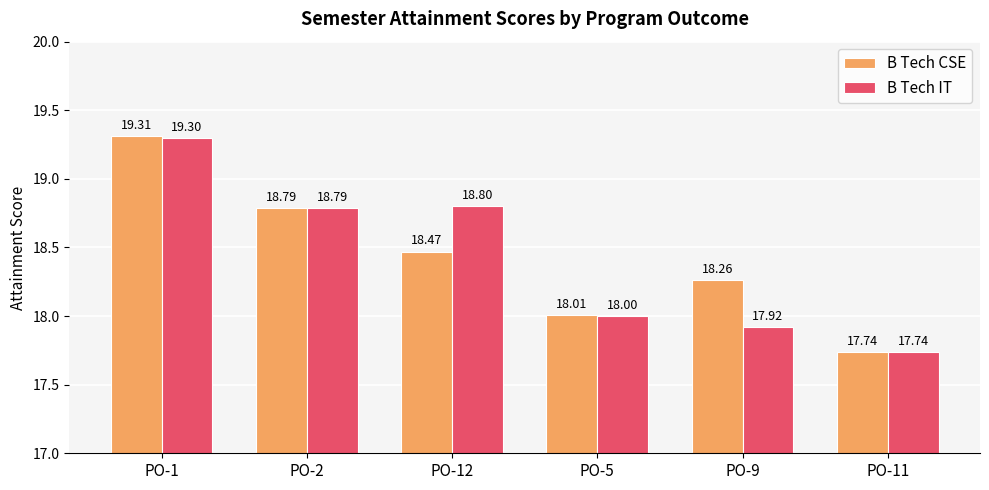

Reading right to left, what are all the values shown in this chart?

B Tech CSE: 17.7	18.3	18.0	18.5	18.8	19.3
B Tech IT: 17.7	17.9	18.0	18.8	18.8	19.3